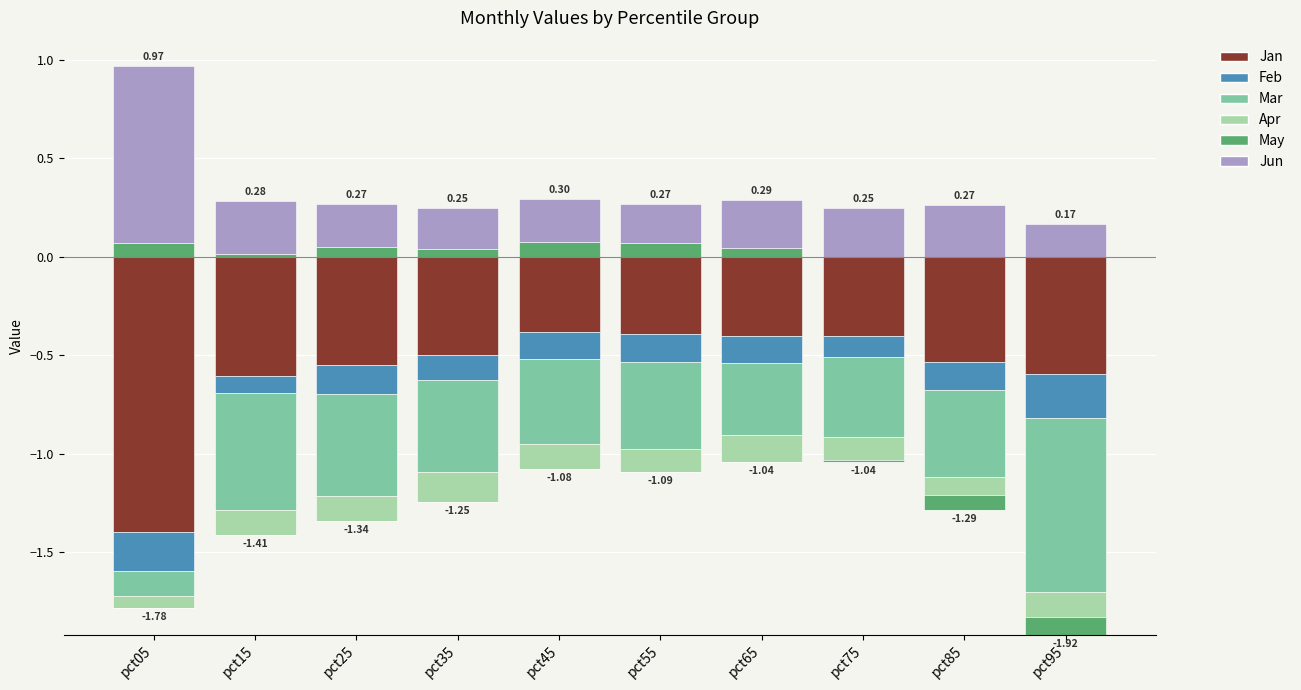

The value of May at pct15 is 0.0. True or false?

True